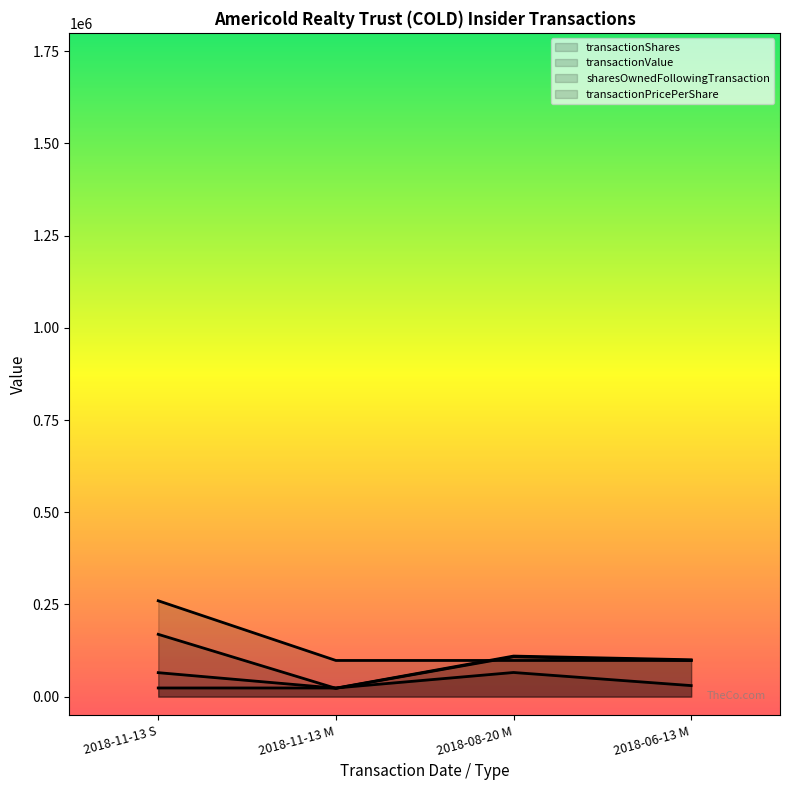

Which series has the largest range (max minus min)?

transactionPricePerShare